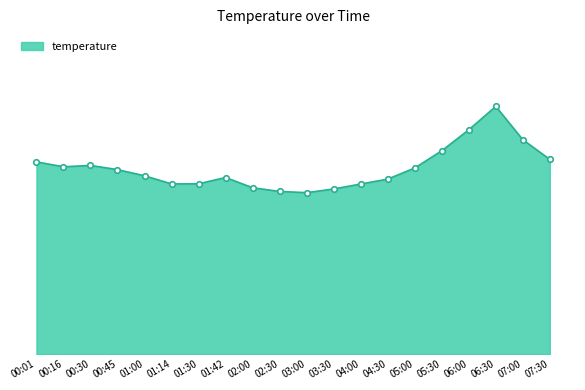

What is the label of the 18th point from the left?

06:30